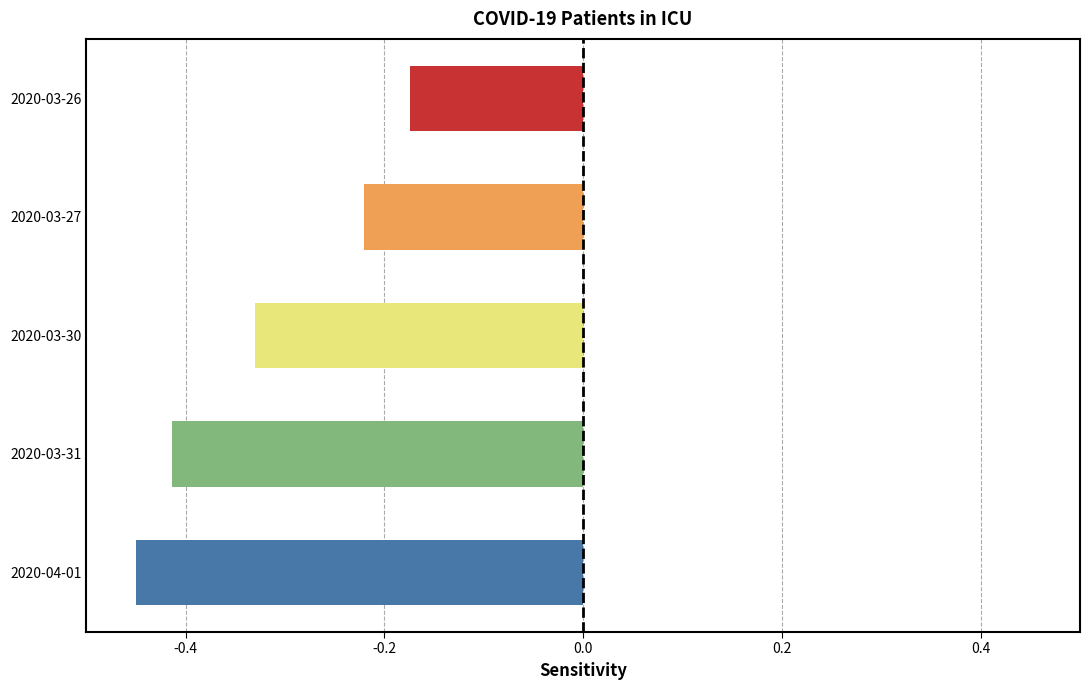

Which label corresponds to the largest value in the chart?

2020-03-26